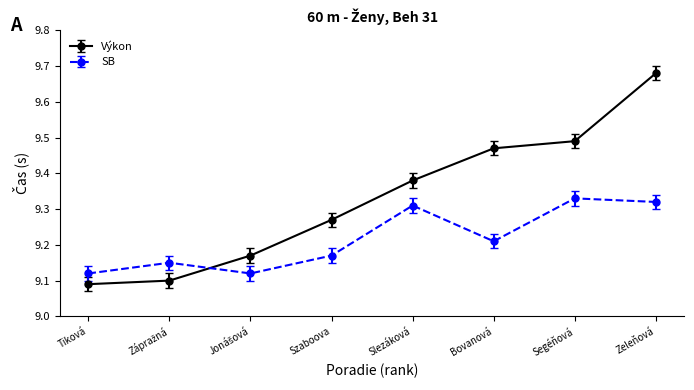

How many SB values are between 9 and 10?

8